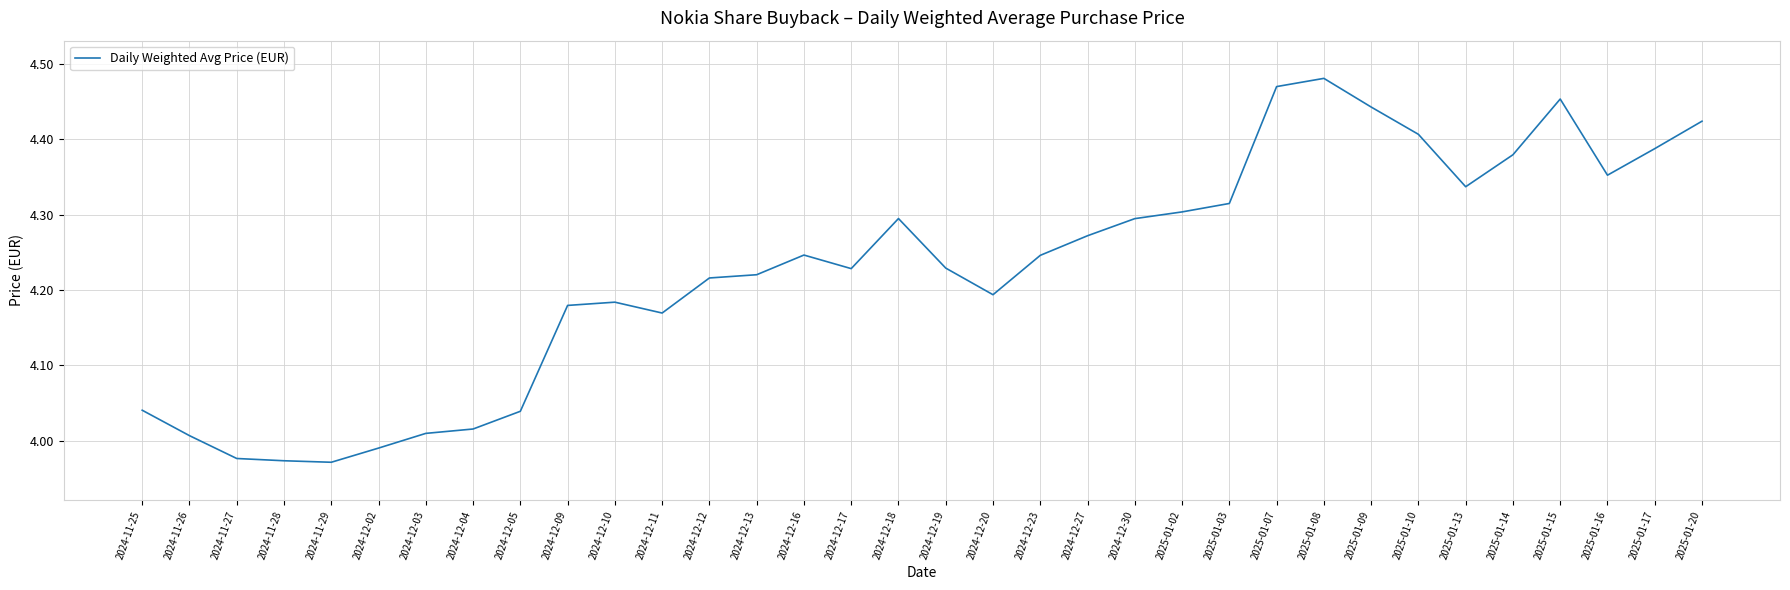

How many distinct data groups are displayed?

1